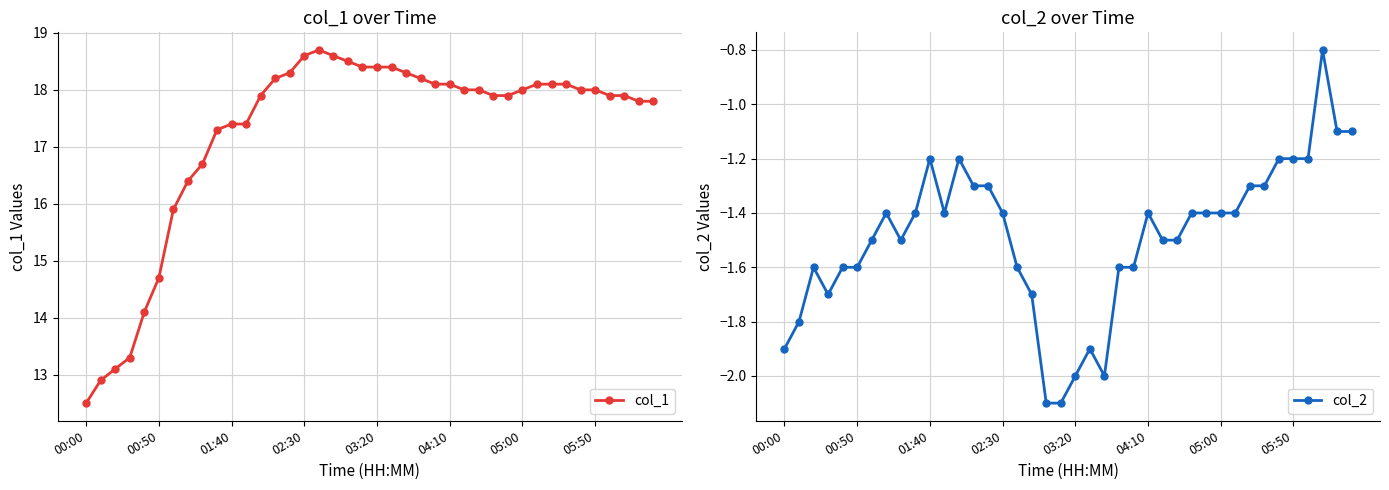

True or false: col_1 has a value of 3.6 at 01:40.

False